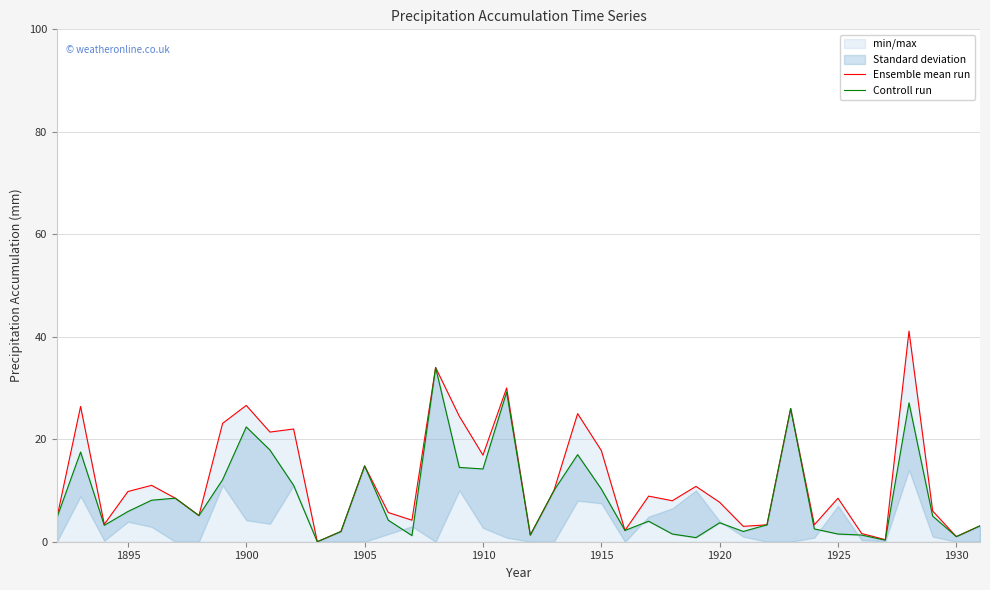

Reading left to right, list all the values displayed in this chart.

Ensemble mean run: 4.7	26.4	3.4	9.8	11.0	8.5	5.1	23.1	26.6	21.4	22.0	0.0	2.0	14.8	5.7	4.2	34.0	24.5	16.9	30.0	1.3	10.0	25.0	17.8	2.2	8.9	8.0	10.8	7.7	3.0	3.3	26.0	3.3	8.5	1.6	0.4	41.1	6.0	1.0	3.1
Controll run: 4.7	17.5	3.2	5.9	8.1	8.5	5.1	12.1	22.4	17.9	11.0	0.0	2.0	14.8	4.2	1.2	34.0	14.5	14.2	29.2	1.3	10.0	17.0	10.3	2.2	4.0	1.5	0.8	3.7	2.0	3.3	26.0	2.5	1.5	1.3	0.3	27.1	5.0	1.0	3.1